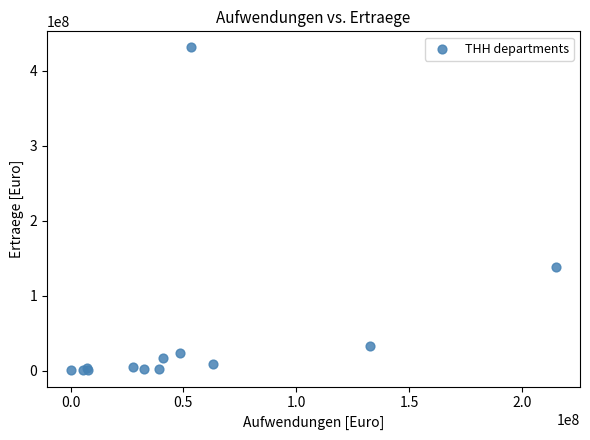

What Y value in the scatter plot is closest to 215615482?

138079455